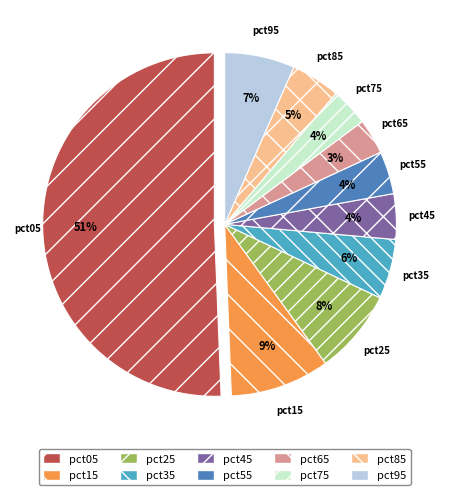

Which has a higher value, pct05 or pct75?

pct05